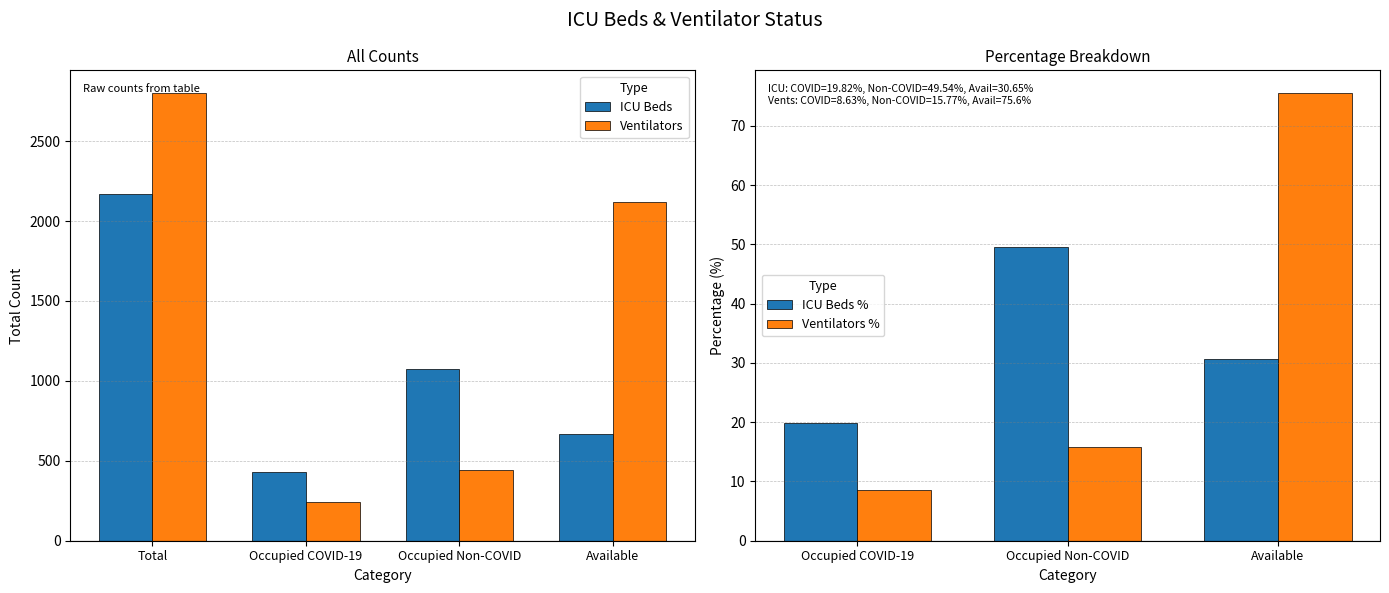

What position from the right is Occupied Non-COVID?

2